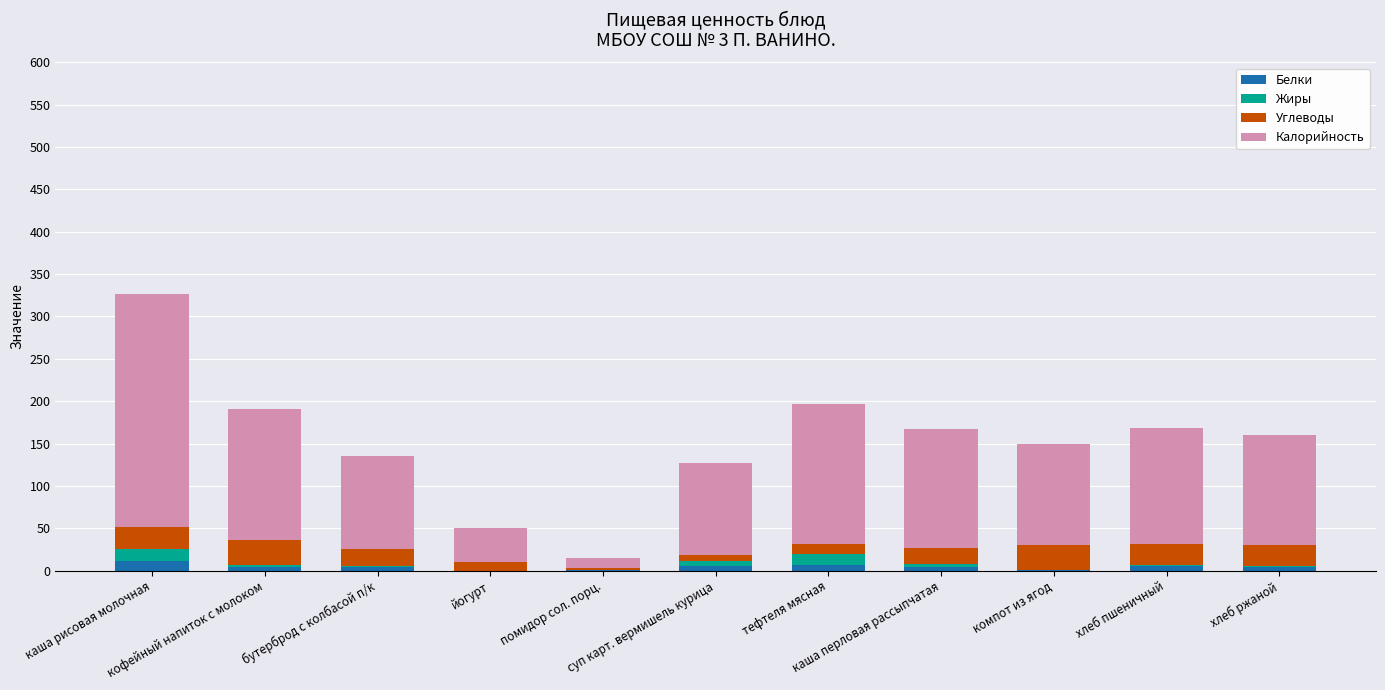

How many series are shown in this chart?

4